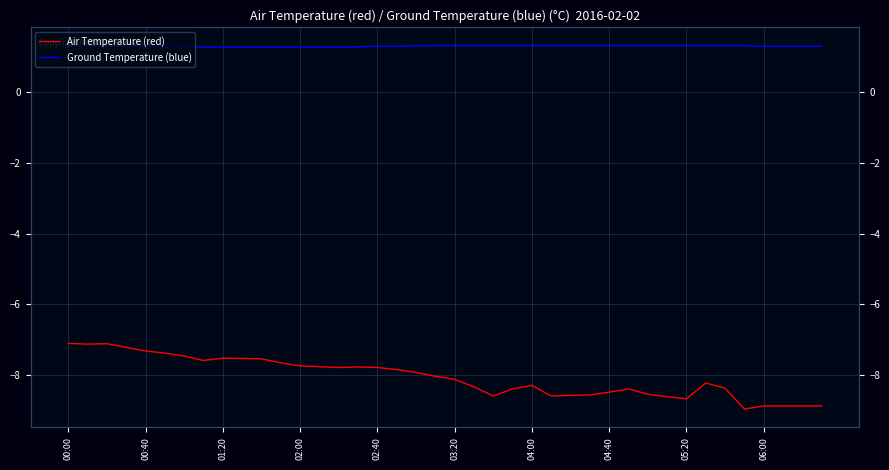

What is the value of the Air Temperature (red) point at the 27th from the left?

-8.6